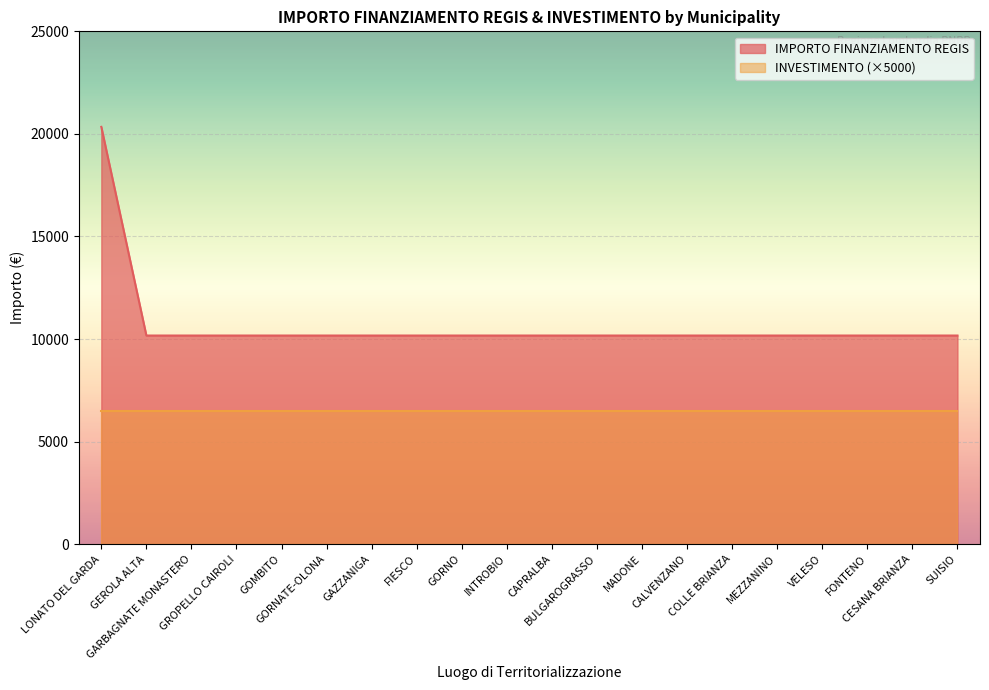

List the labels in order of value, largest first.

LONATO DEL GARDA, GEROLA ALTA, GARBAGNATE MONASTERO, GROPELLO CAIROLI, GOMBITO, GORNATE-OLONA, GAZZANIGA, FIESCO, GORNO, INTROBIO, CAPRALBA, BULGAROGRASSO, MADONE, CALVENZANO, COLLE BRIANZA, MEZZANINO, VELESO, FONTENO, CESANA BRIANZA, SUISIO